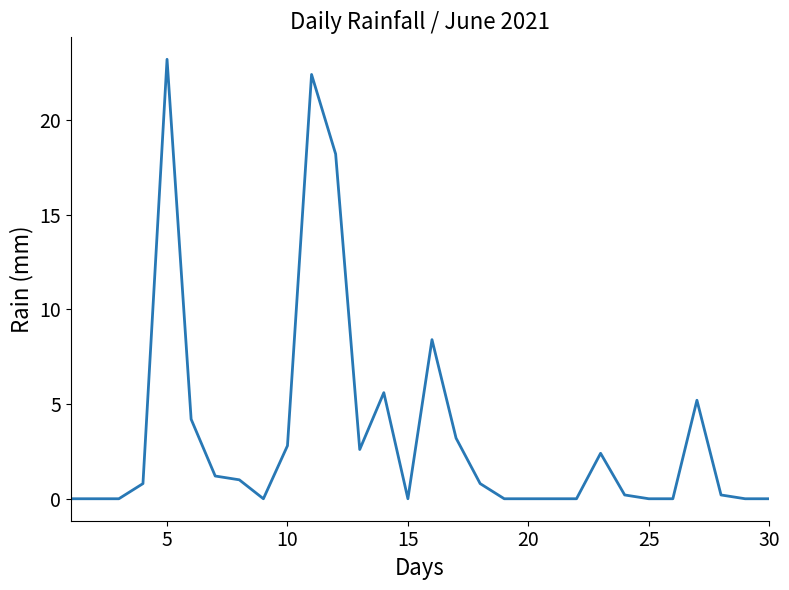

What is the greatest value displayed?

23.2